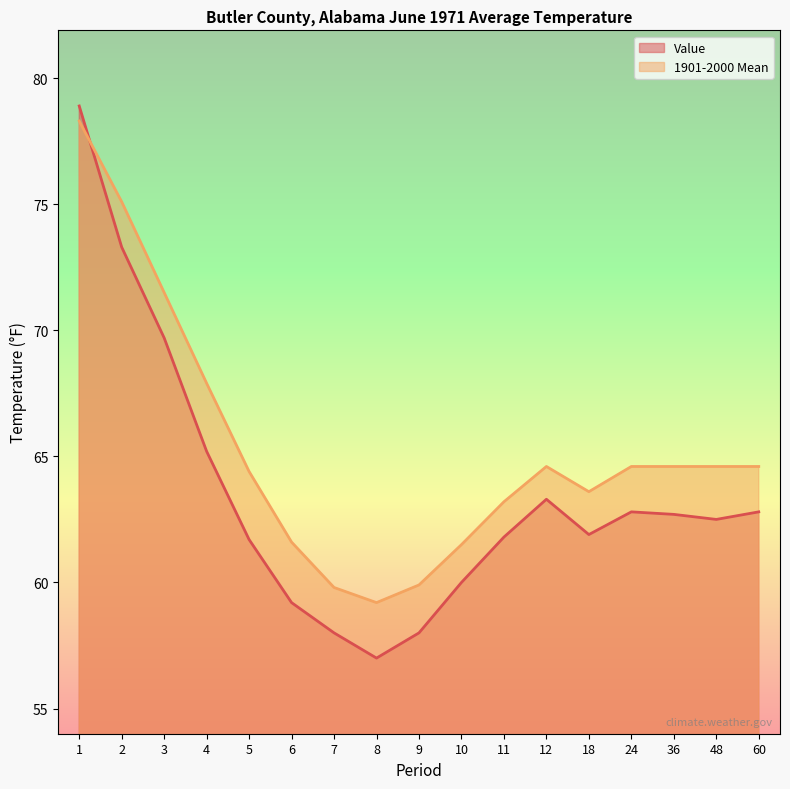

Which series ends up on top after the final intersection of Value and 1901-2000 Mean?

1901-2000 Mean